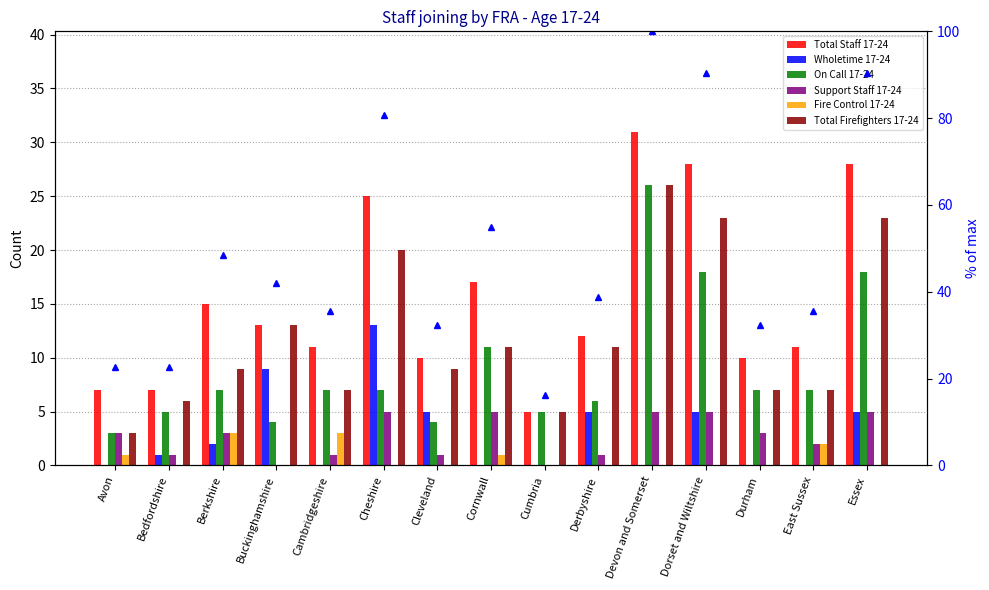

Which series has the largest total across all categories?

Total Staff 17-24